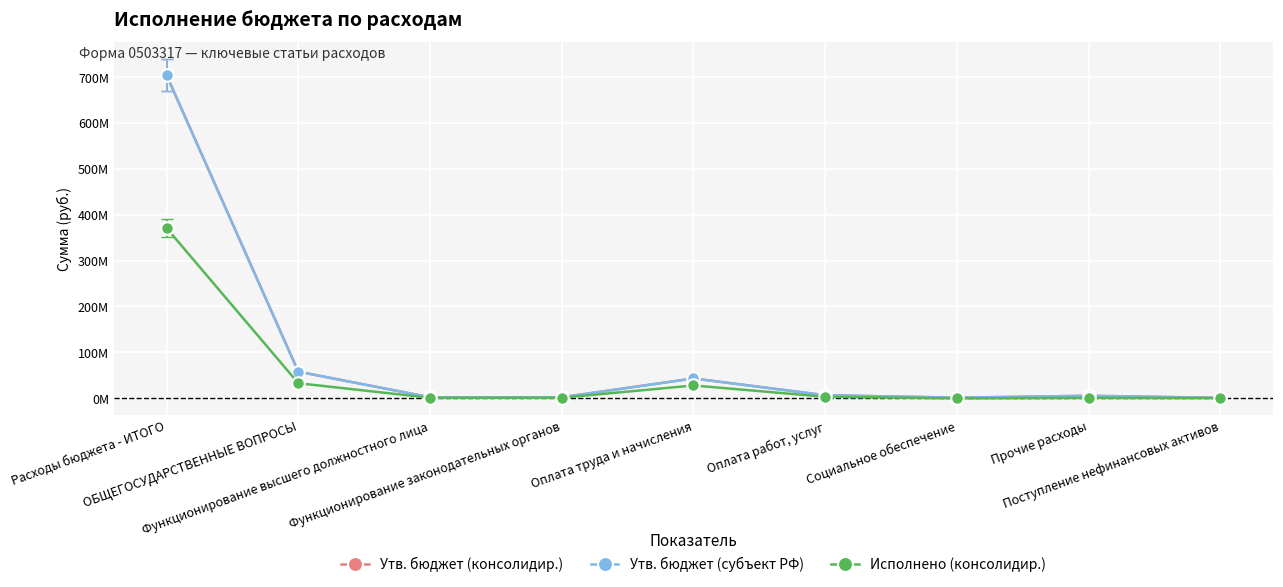

Does the chart have visible grid lines?

Yes